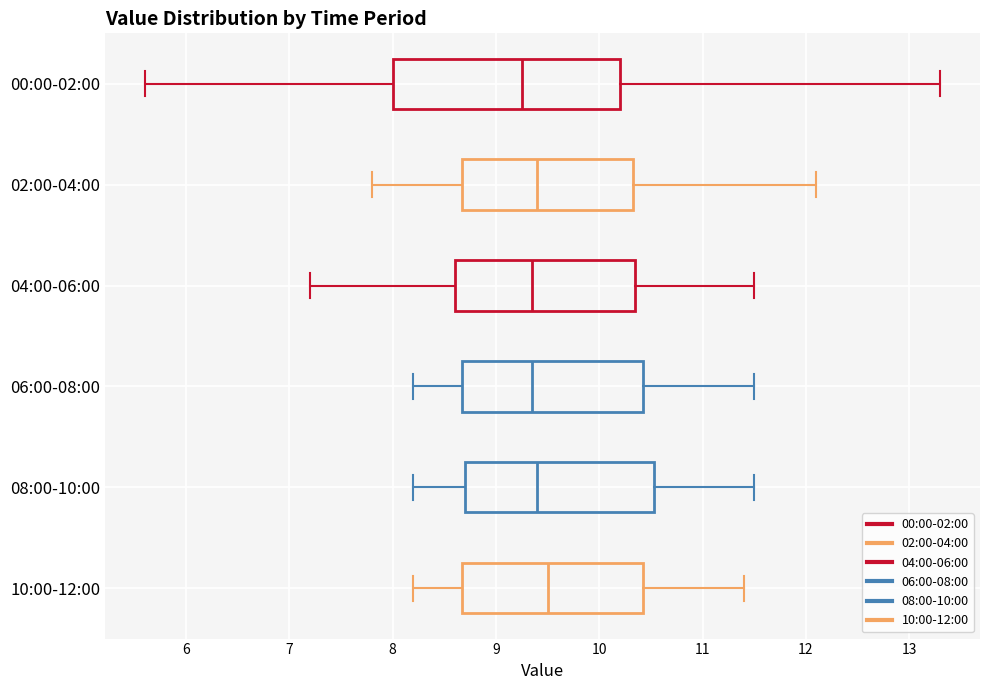

Which box's median line is the furthest to the left?

00:00-02:00